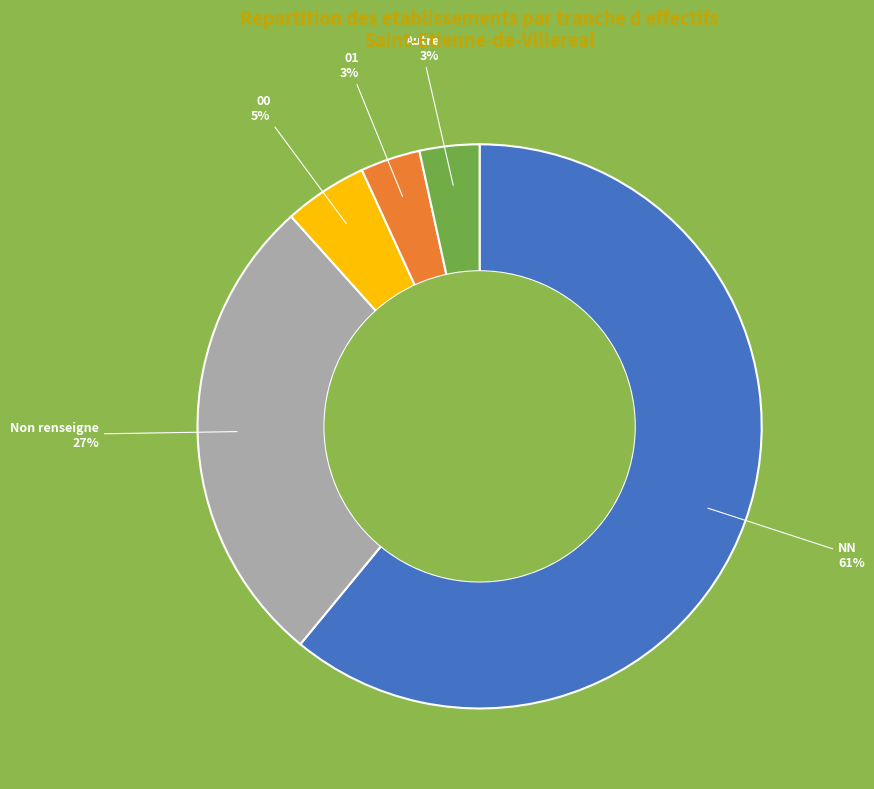

Which has a higher value, 00 or Autre?

00